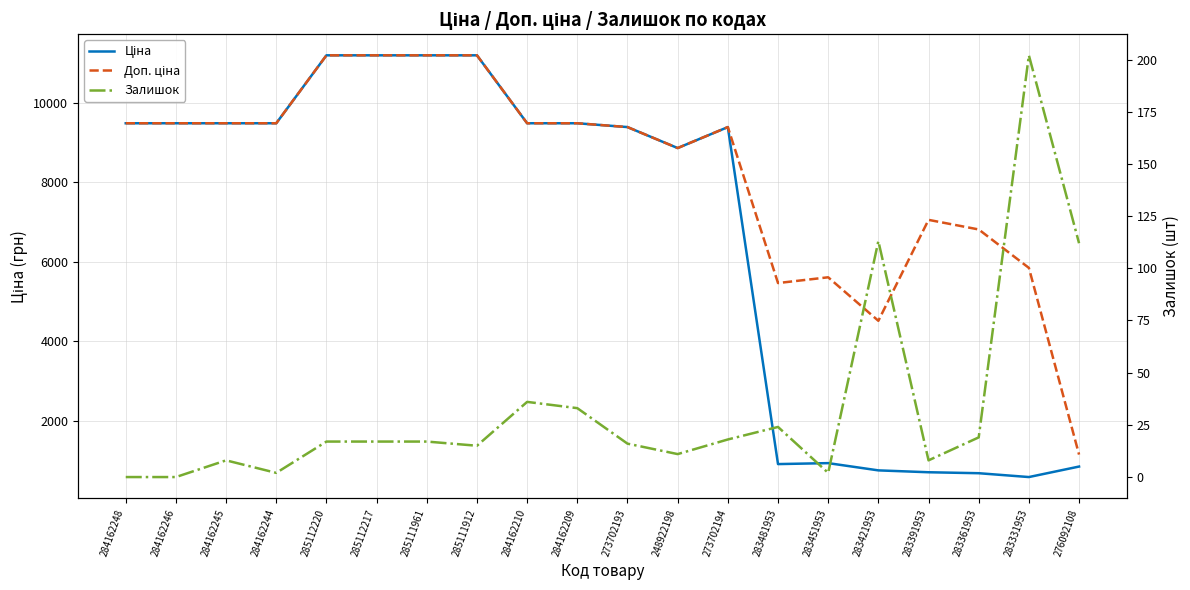

What is the difference between the Ціна values at 283421953 and 283451953?

182.3